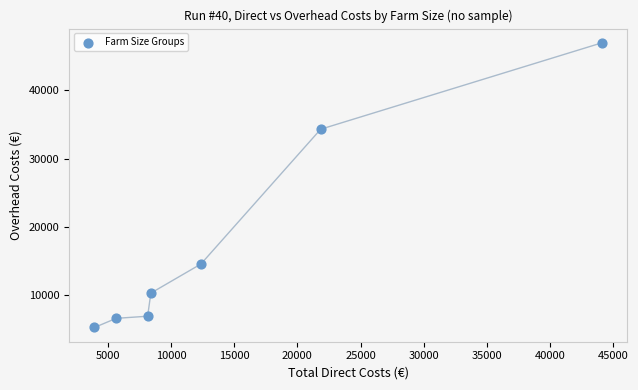

What Y value in the scatter plot is closest to 26106?

34289